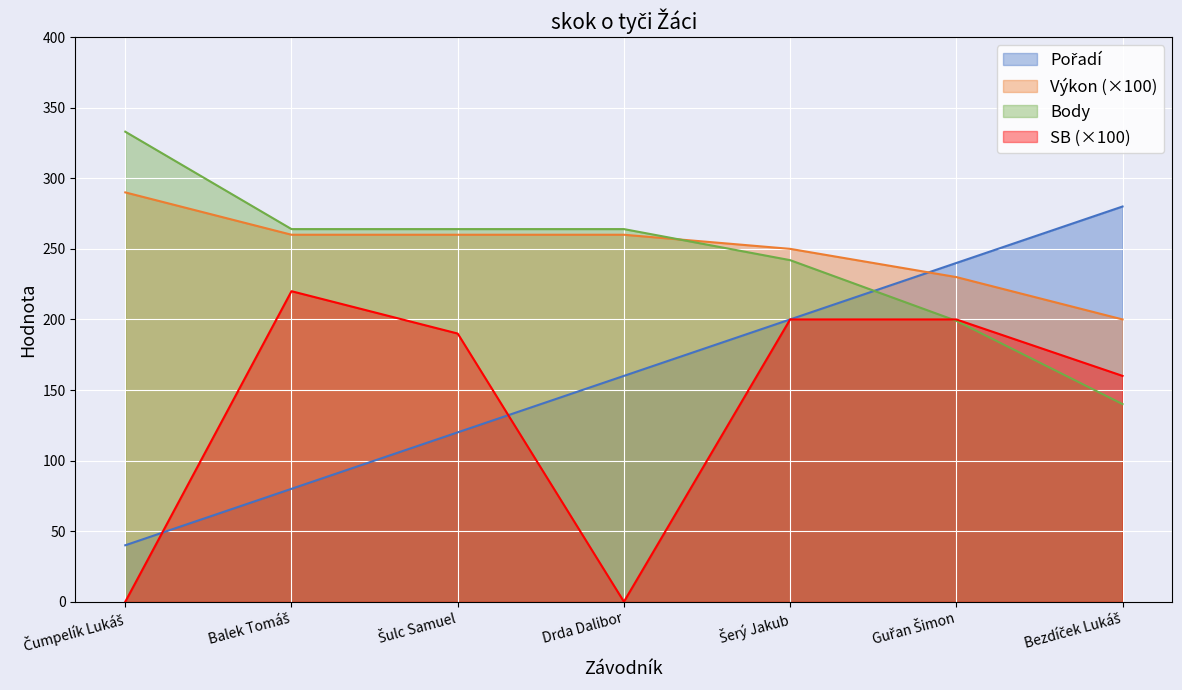

Reading right to left, list all the values displayed in this chart.

Pořadí: 280.0	240.0	200.0	160.0	120.0	80.0	40.0
Výkon: 200.0	230.0	250.0	260.0	260.0	260.0	290.0
Body: 140.0	199.0	242.0	264.0	264.0	264.0	333.0
SB: 160.0	200.0	200.0	0.0	190.0	220.0	0.0